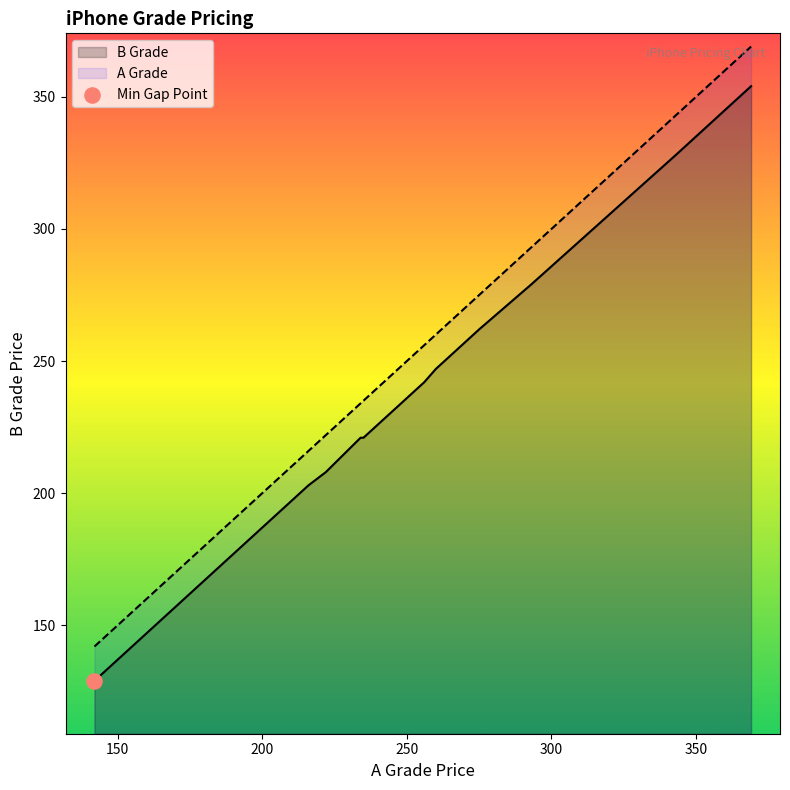

At how many categories does at least one series exceed 332?

2